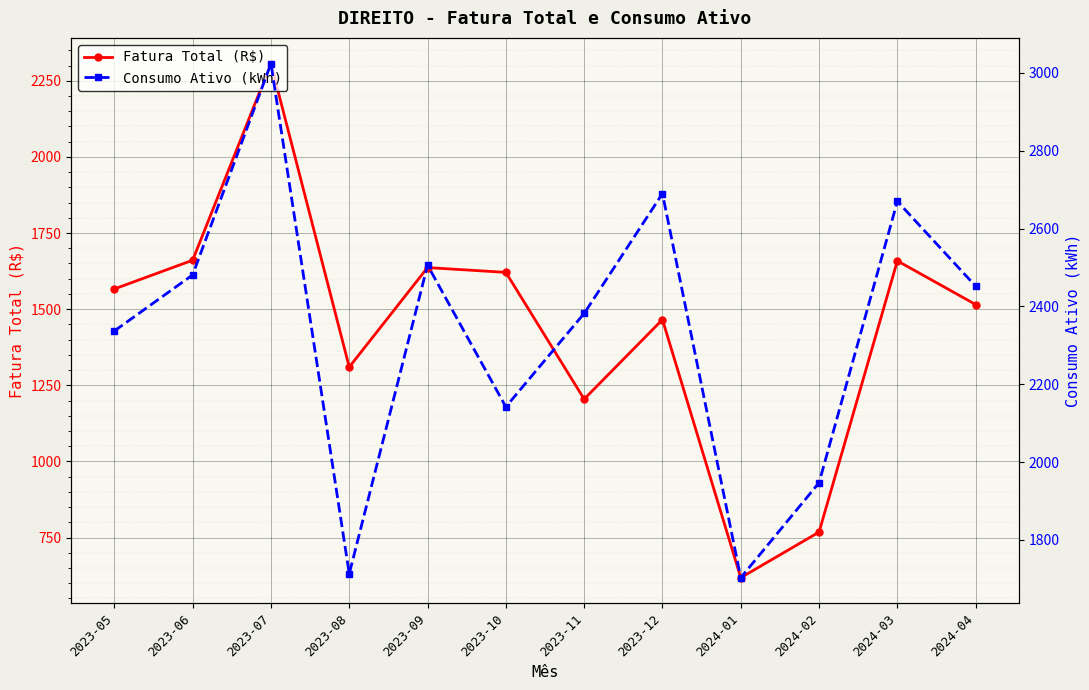

How many data points in Consumo Ativo (kWh) are above 2452?

5